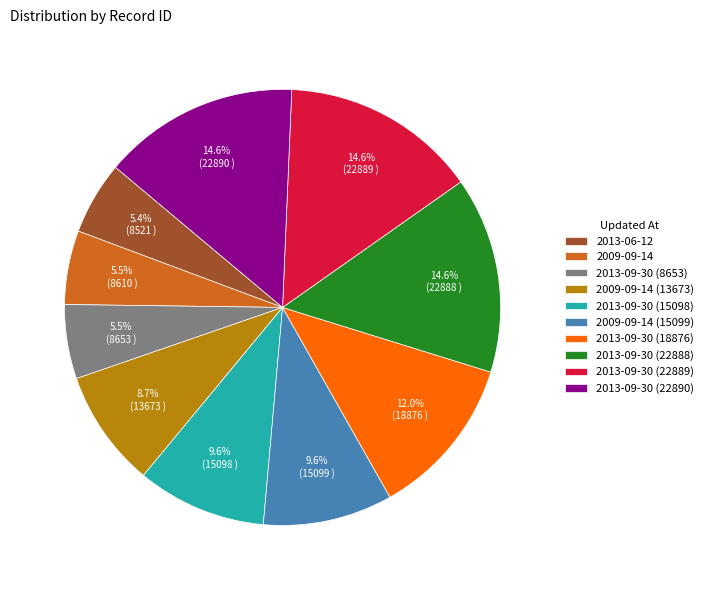

Does 2009-09-14 (15099) account for over 50% of the chart?

No